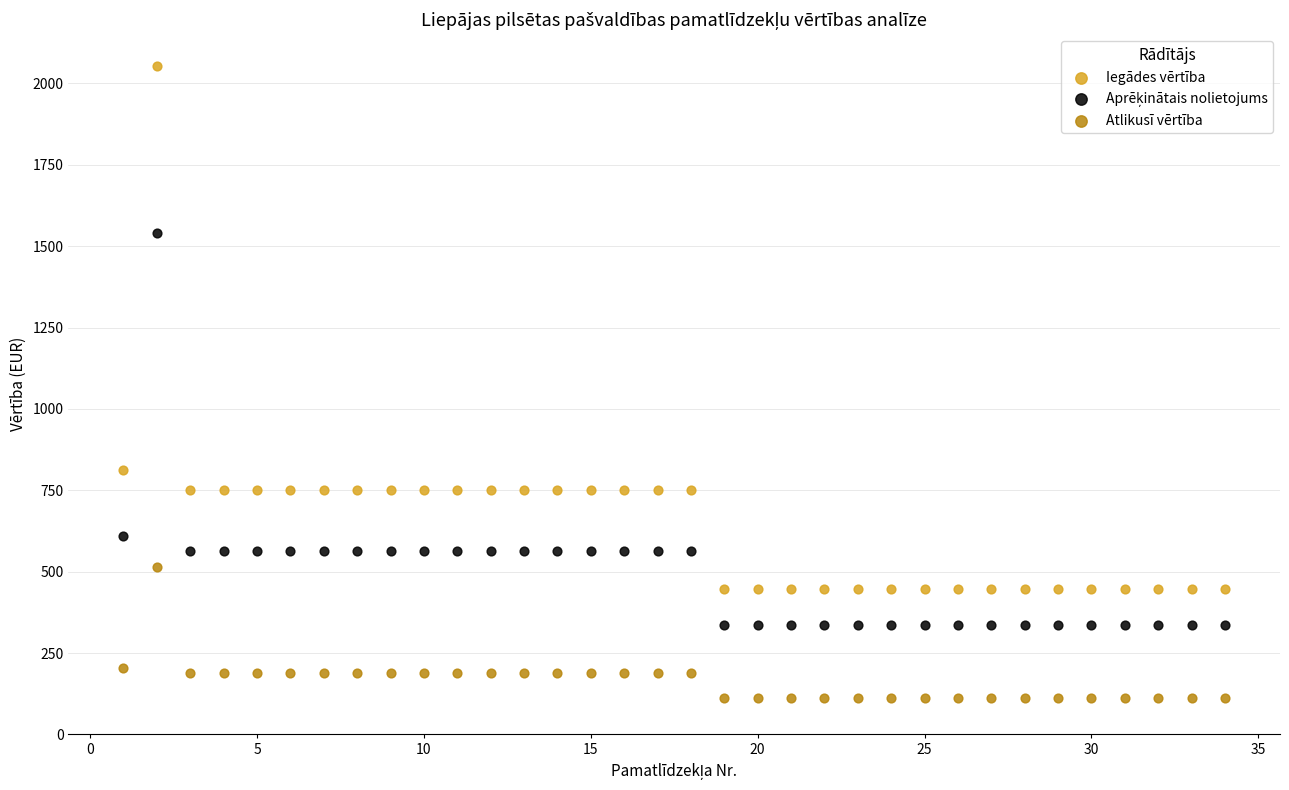

Across all data points, what is the range of X values (max minus min)?

33.0